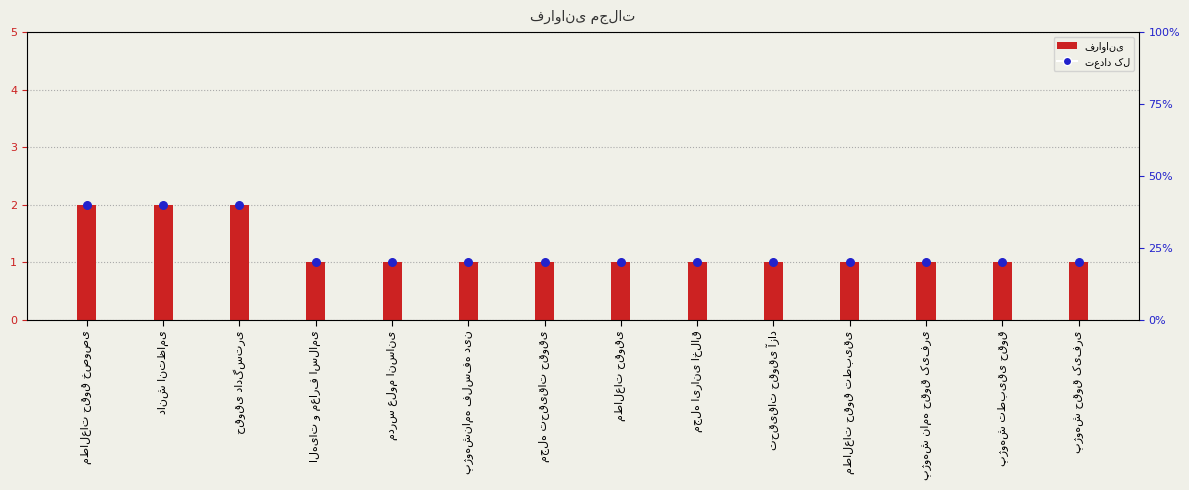

Is the value of تعداد کل at تحقیقات حقوقی آزاد greater than the value of فراوانی at مجله ایرانی اخلاق?

No